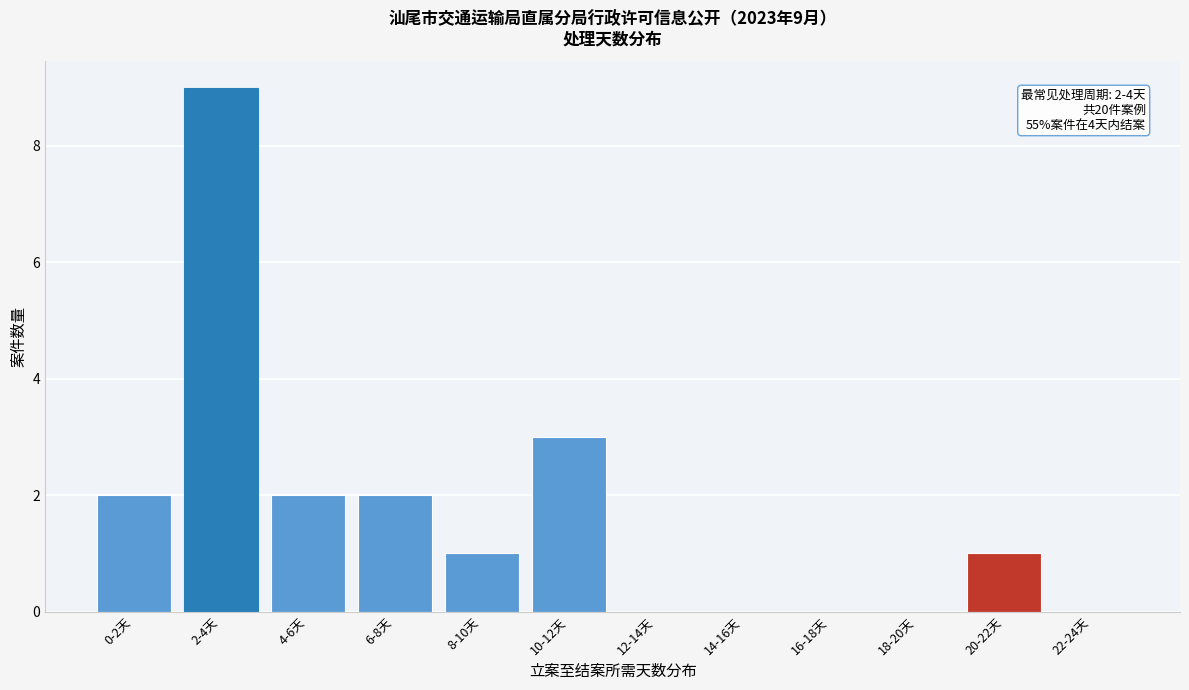

Reading left to right, what are all the values shown in this chart?

0-2天=2	2-4天=9	4-6天=2	6-8天=2	8-10天=1	10-12天=3	12-14天=0	14-16天=0	16-18天=0	18-20天=0	20-22天=1	22-24天=0